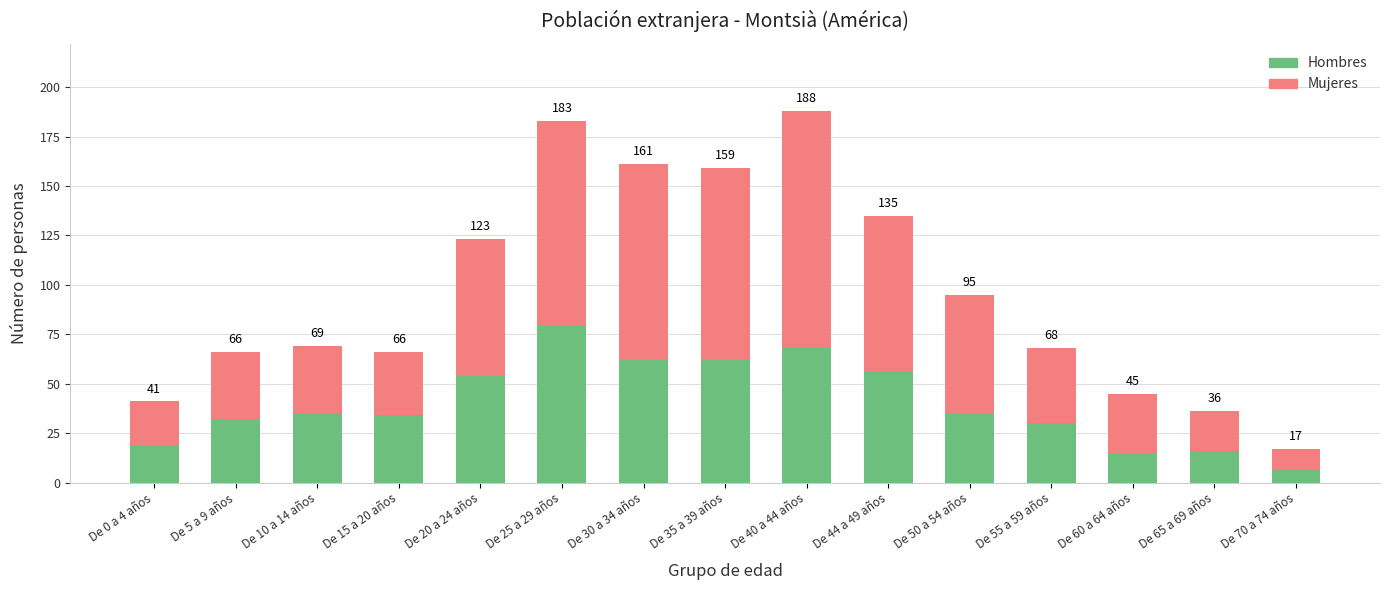

List the series in order of their overall mean, highest first.

Mujeres, Hombres